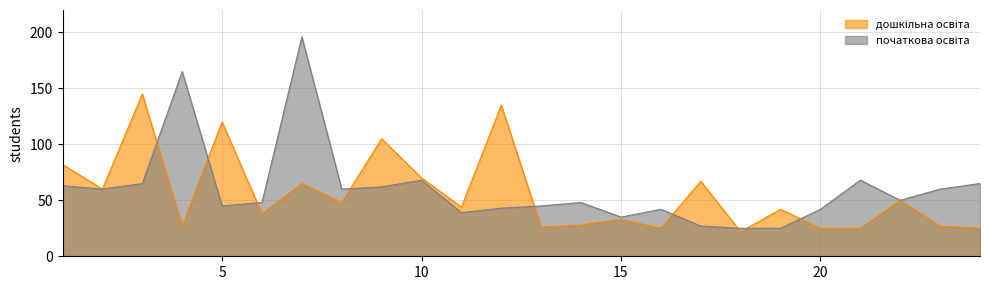

Where is дошкільна освіта nearest to the value 83?

1